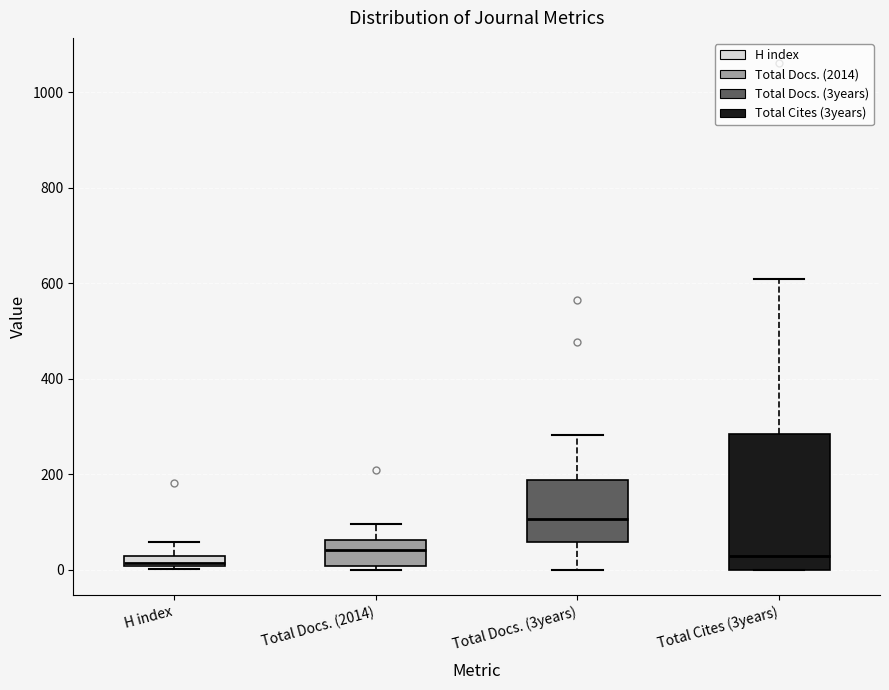

Where does the upper whisker of the box for Total Cites (3years) end on the y-axis? The values are not printed on the chart, so give them approximately, as read against the axis.

600